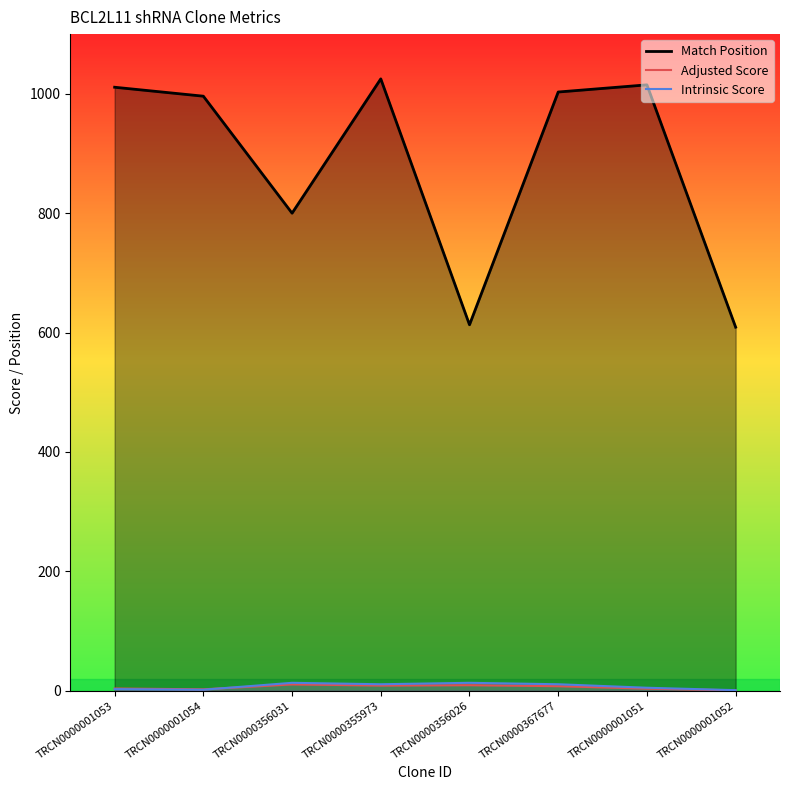

Where is the first local minimum for Match Position?

TRCN0000356031